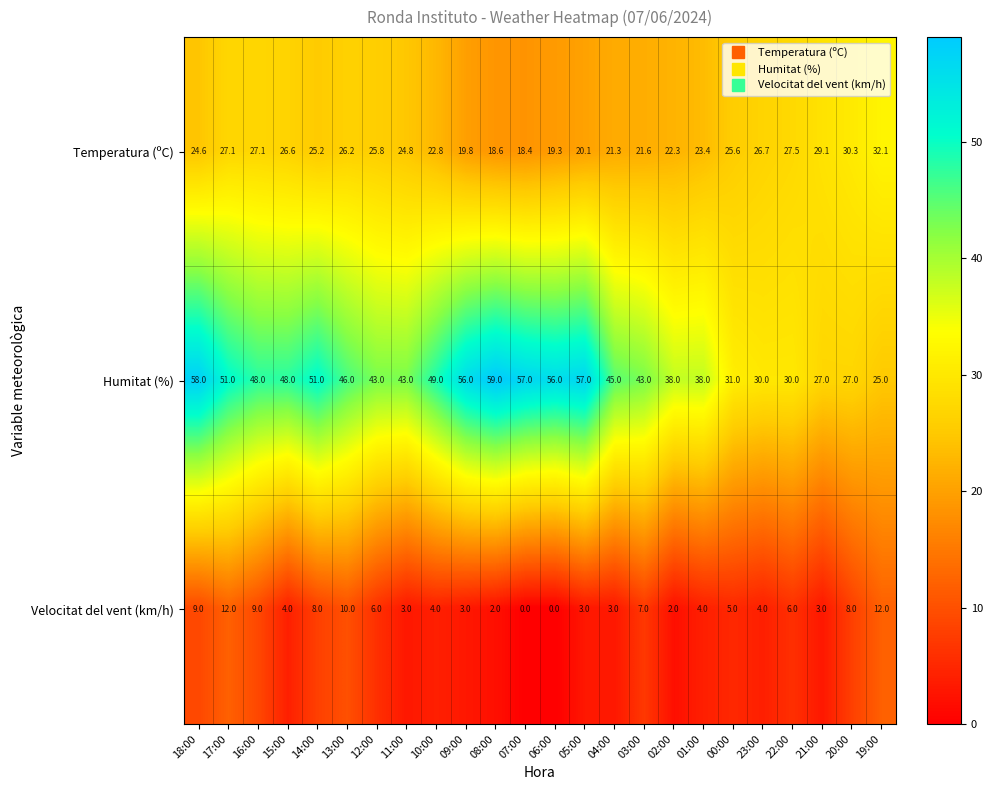

What is the maximum value shown in the chart?

59.0